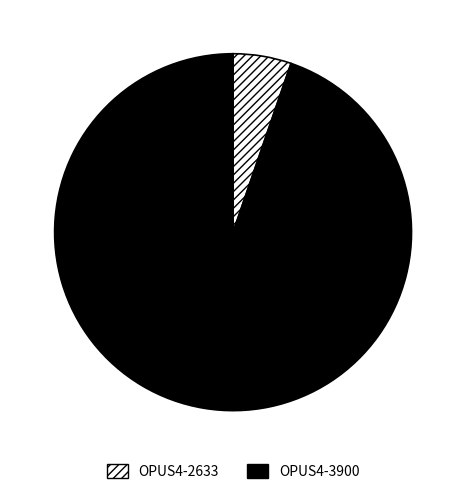

Which category has the biggest portion of the pie?

OPUS4-3900